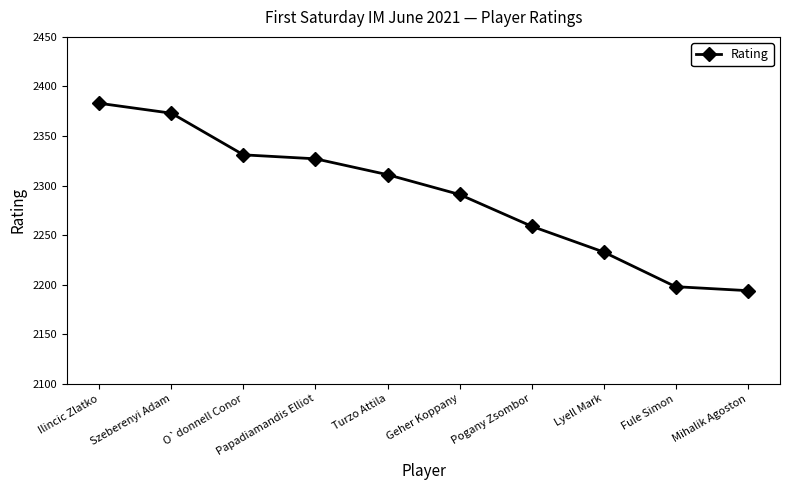

True or false: the data has more than 1 interior local peaks.

False